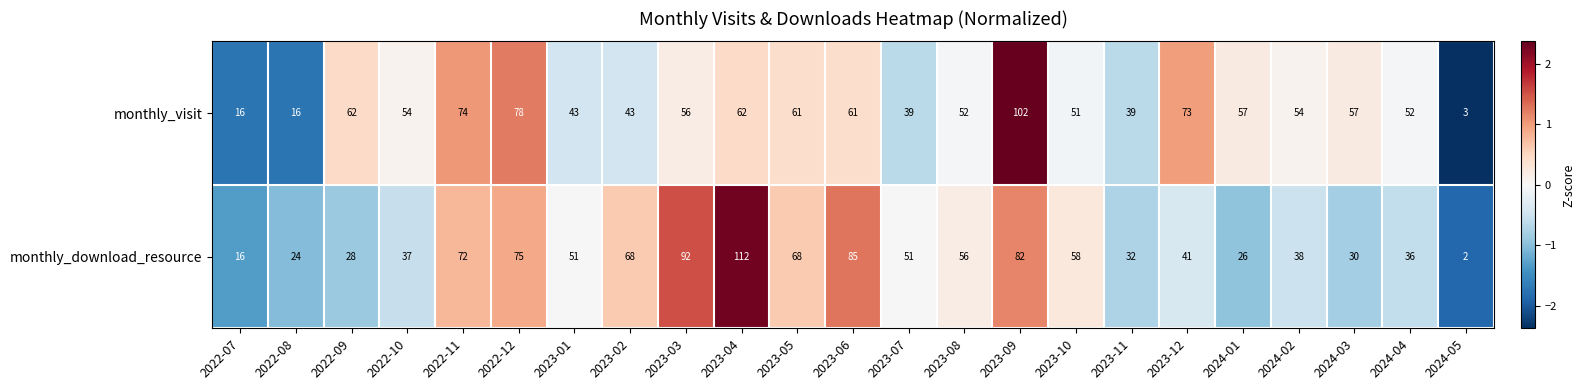

What is the difference between the maximum and minimum values in the monthly_download_resource series?

110